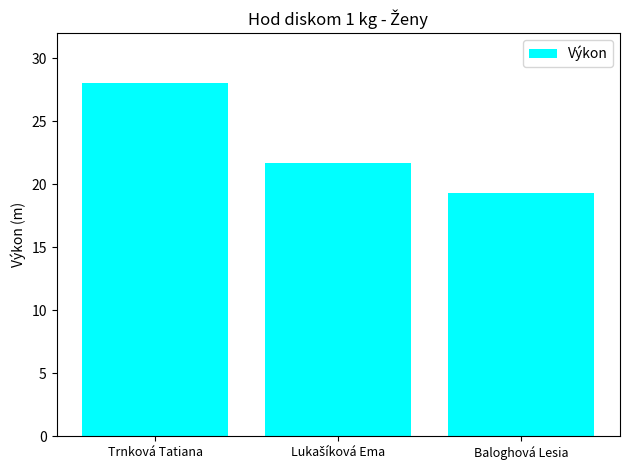

What is the average value?

23.0